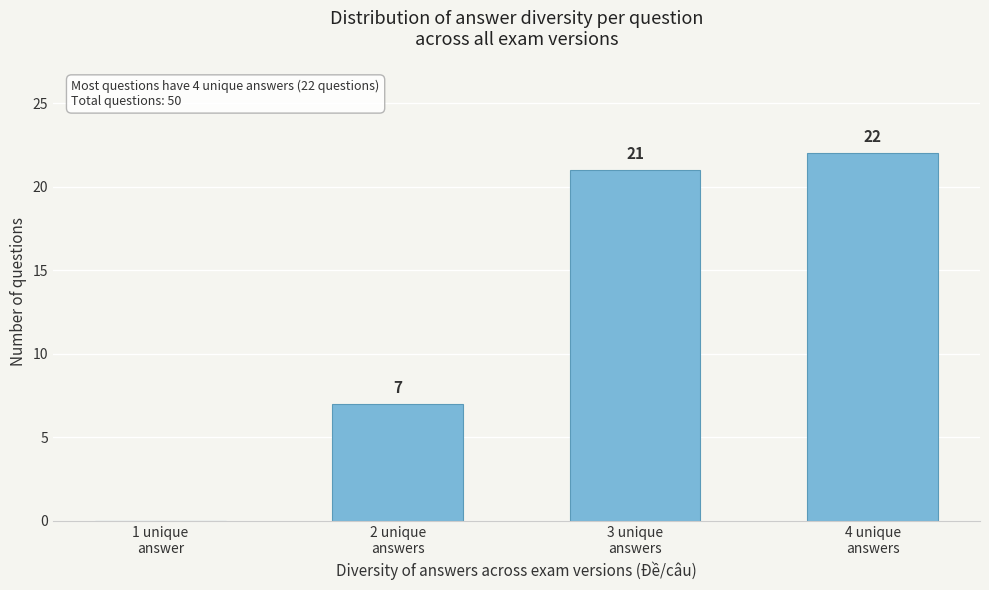

What is the sum of all values?

50